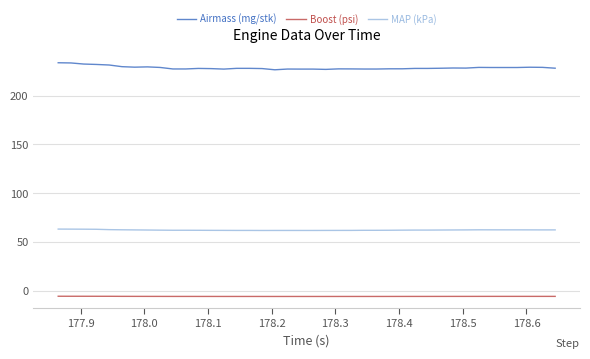

Which series has the widest spread of values?

Airmass (mg/stk)